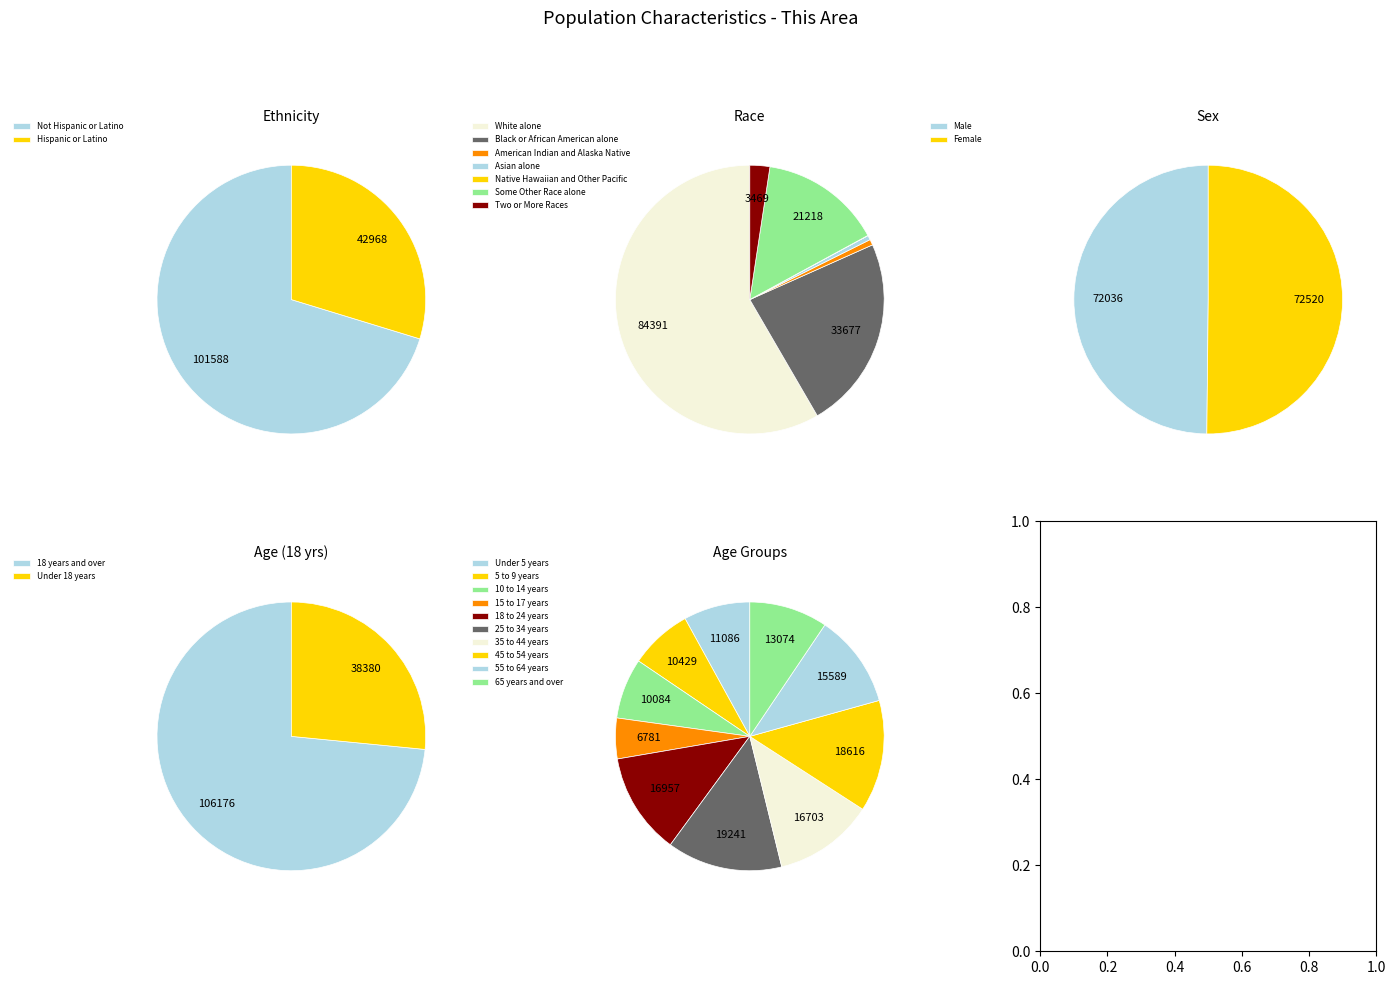

What is the smallest slice in the pie chart?

Native Hawaiian and Other Pacific